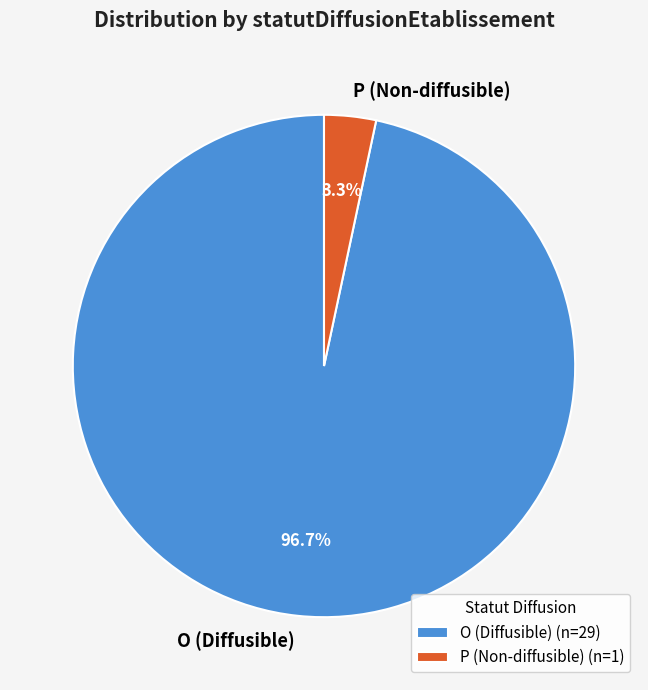

To the nearest percent, what portion does O represent?

97%